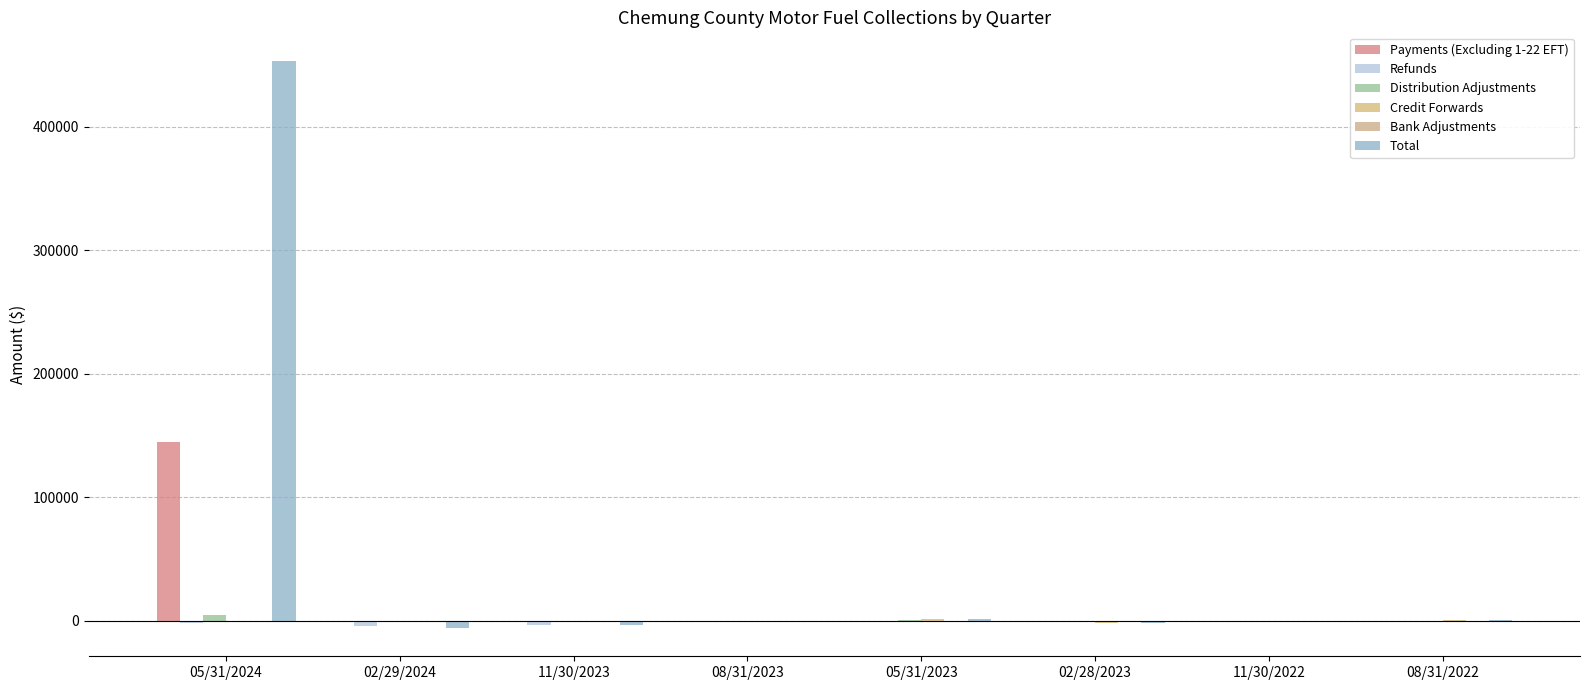

What is the total value across all series at 05/31/2023?

2319.0